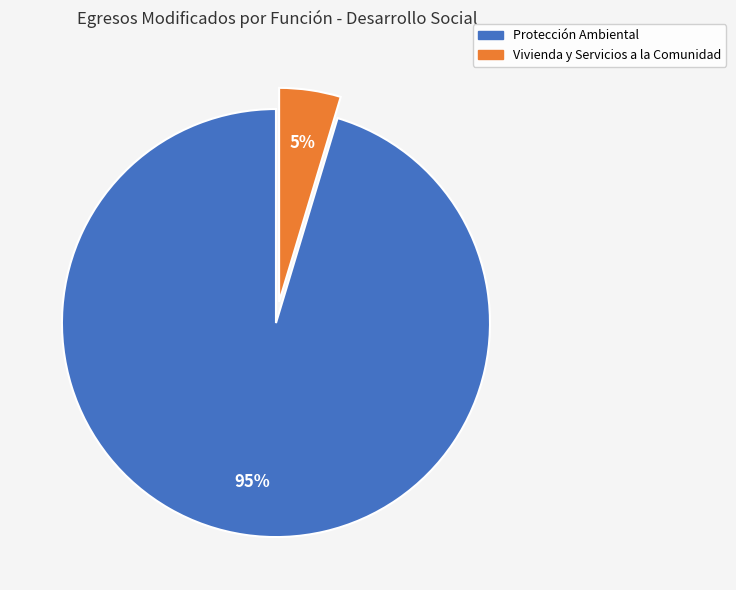

How many slices are in this pie chart?

2